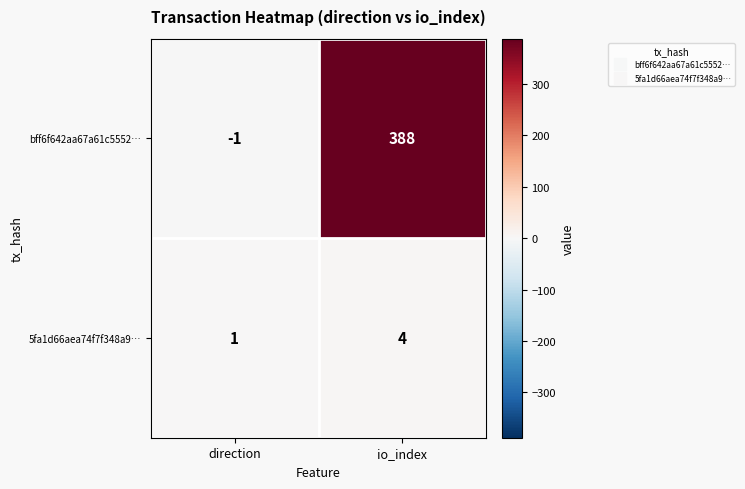

The 5fa1d66aea74f7f348a9… series shows 2 at direction. True or false?

False